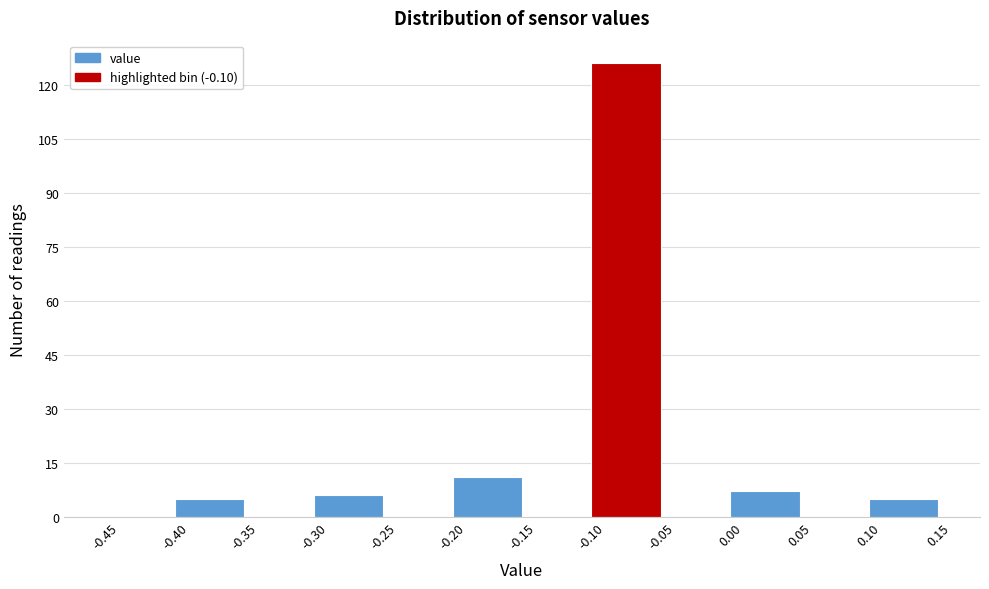

What is the height of the bar covering 0.10 to 0.15 on the x-axis? The values are not printed on the chart, so give them approximately, as read against the axis.

6